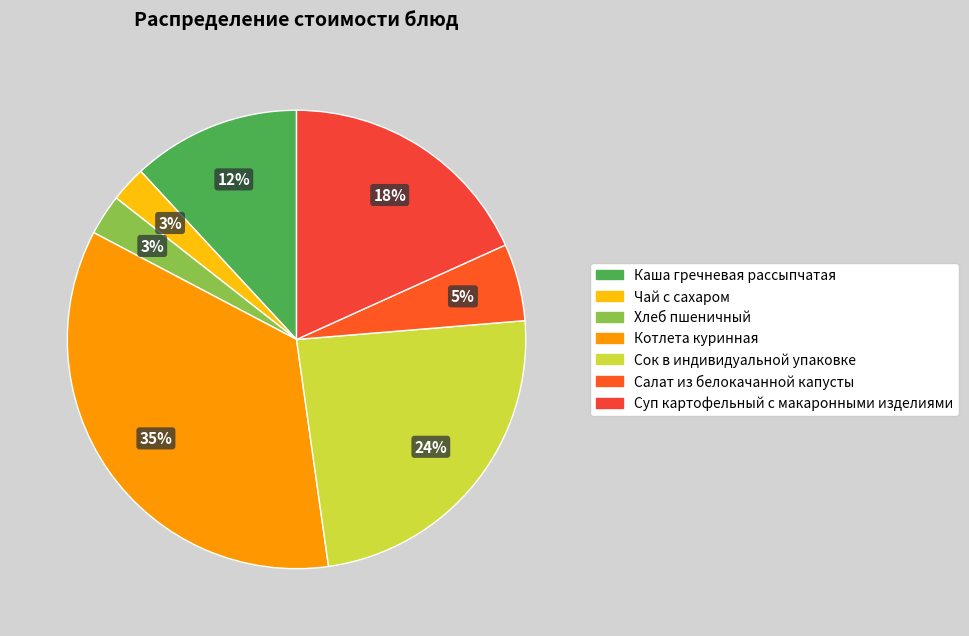

Does any single category account for the majority?

No